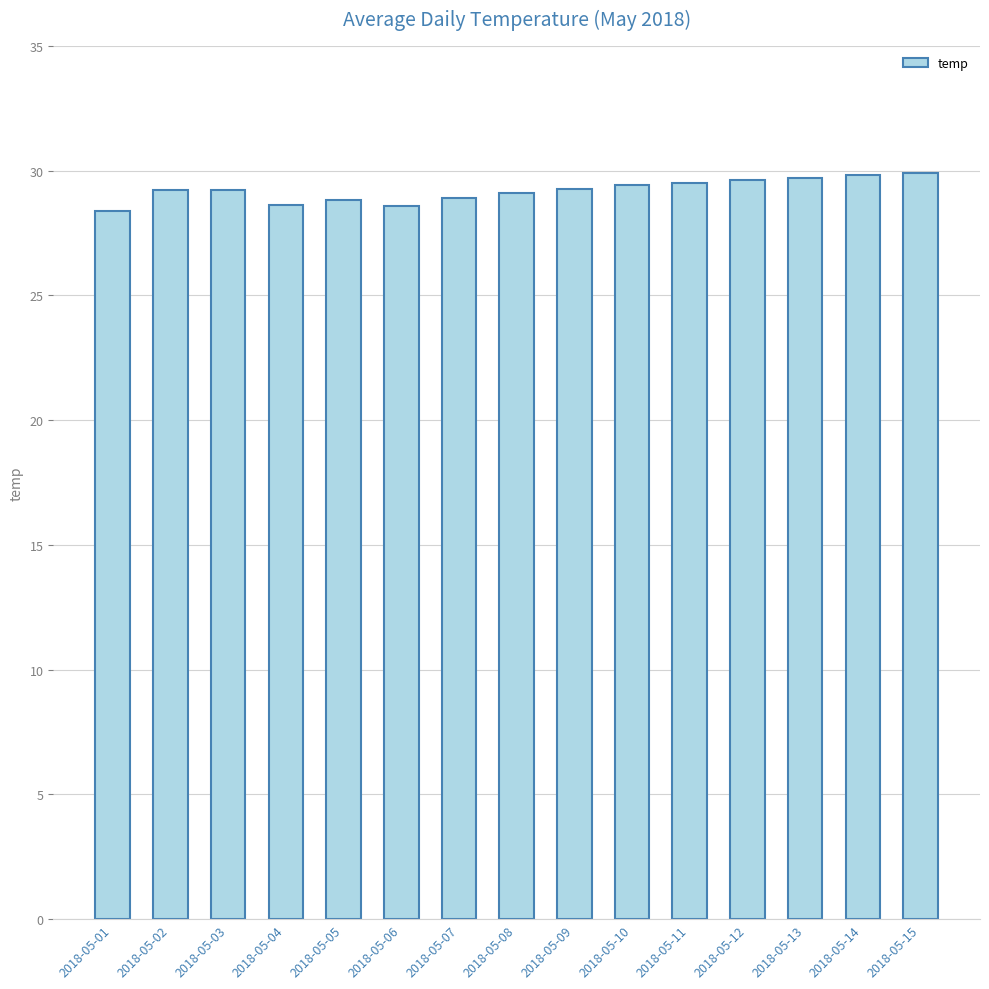

True or false: the data shows 29.2 at 2018-05-02.

True